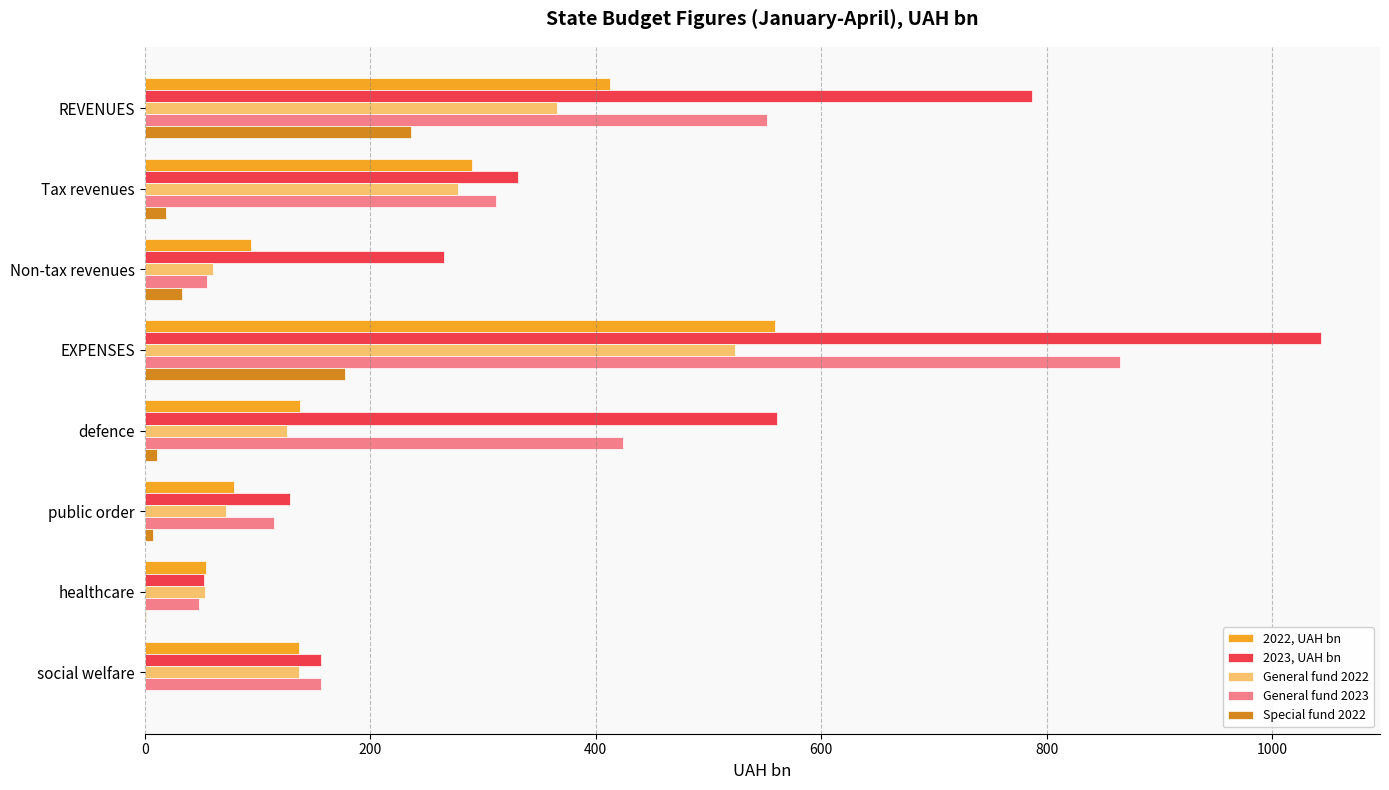

Which series has the largest range (max minus min)?

2023, UAH bn